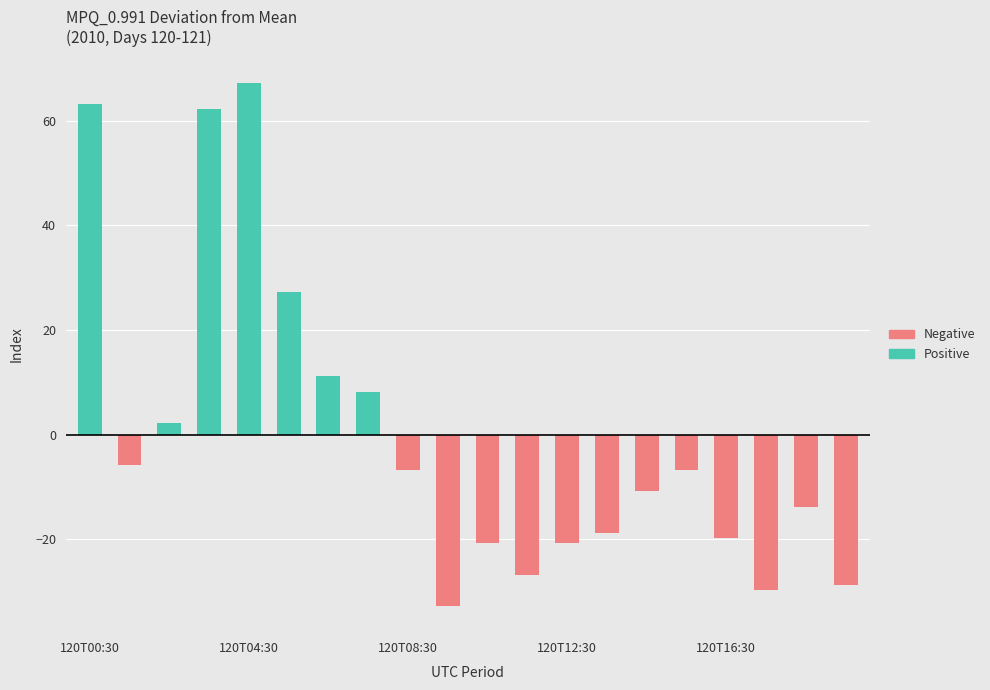

Are the bars grouped side by side (vs. stacked)?

No